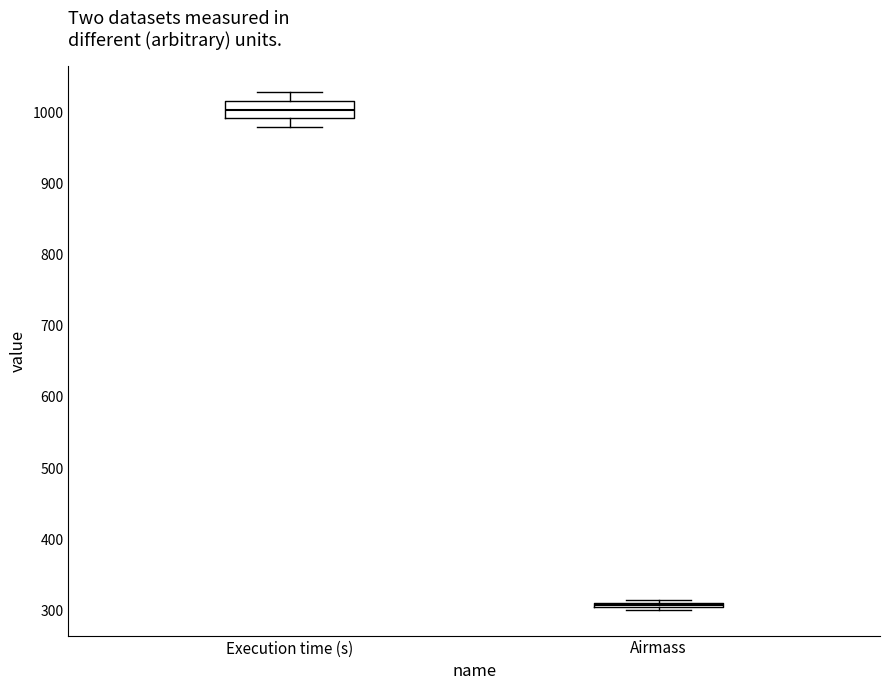

Which box's median line is the lowest?

Airmass